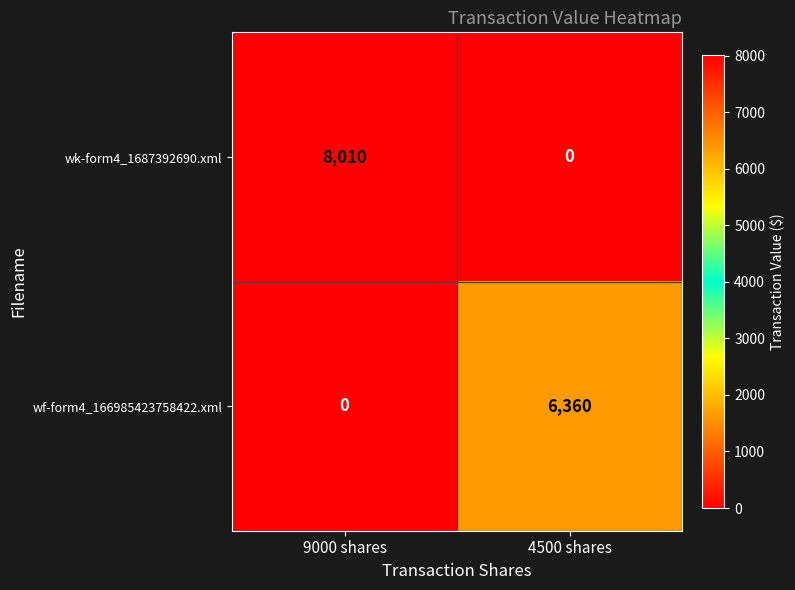

At which category does the chart reach its peak across all series?

9000 shares